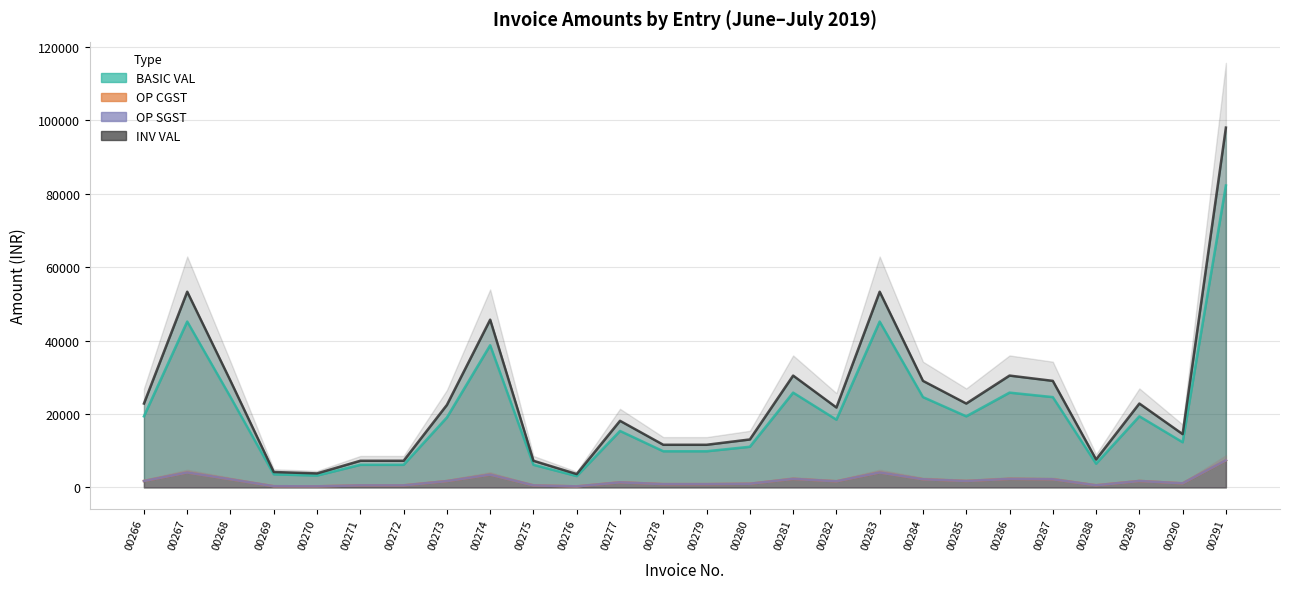

What is the total value across all series at 00272?

14514.0